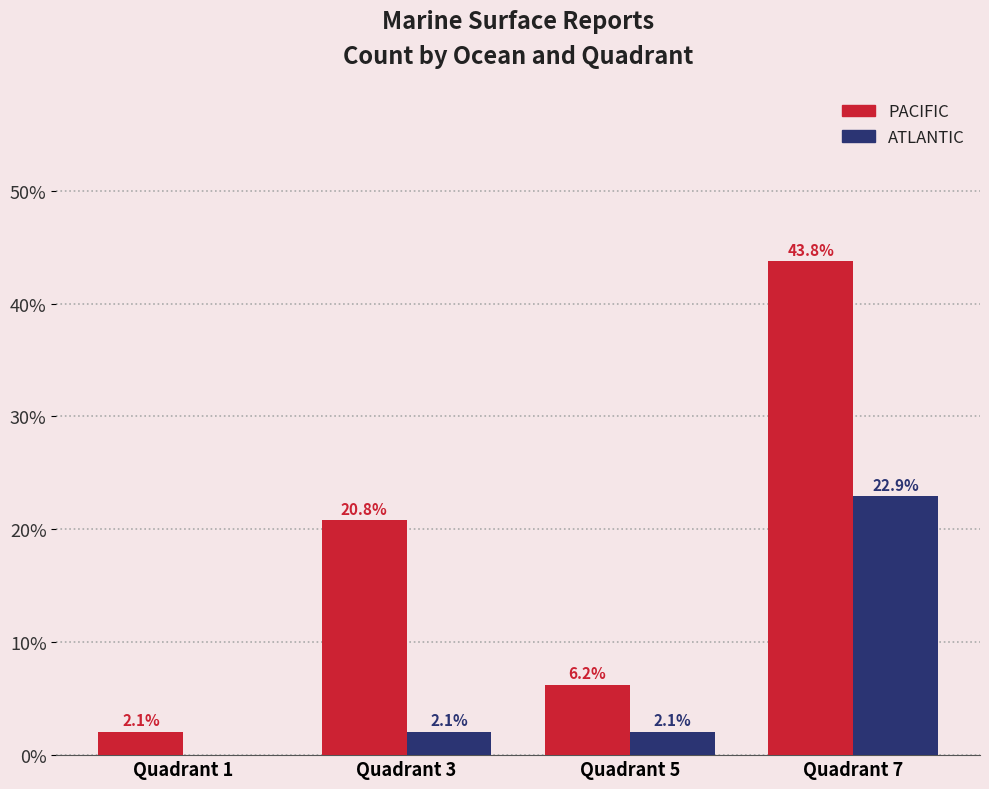

What value does the ATLANTIC series have at Quadrant 3?

2.1